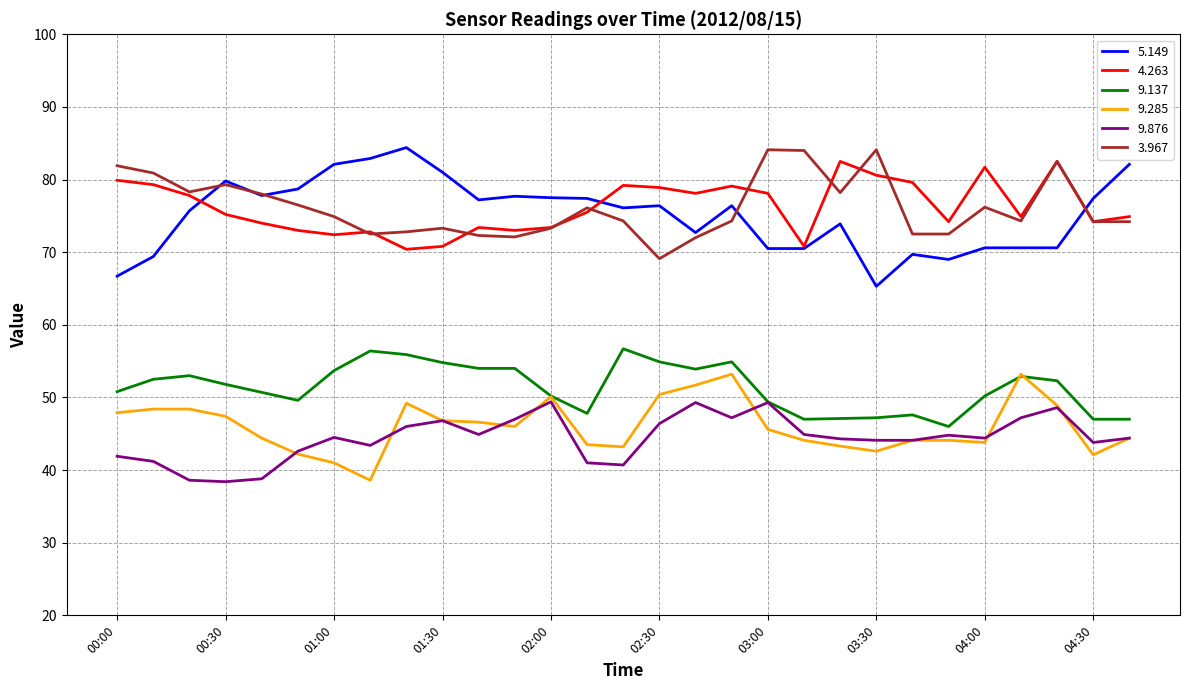

True or false: 3.967 and 9.137 intersect in this chart.

False